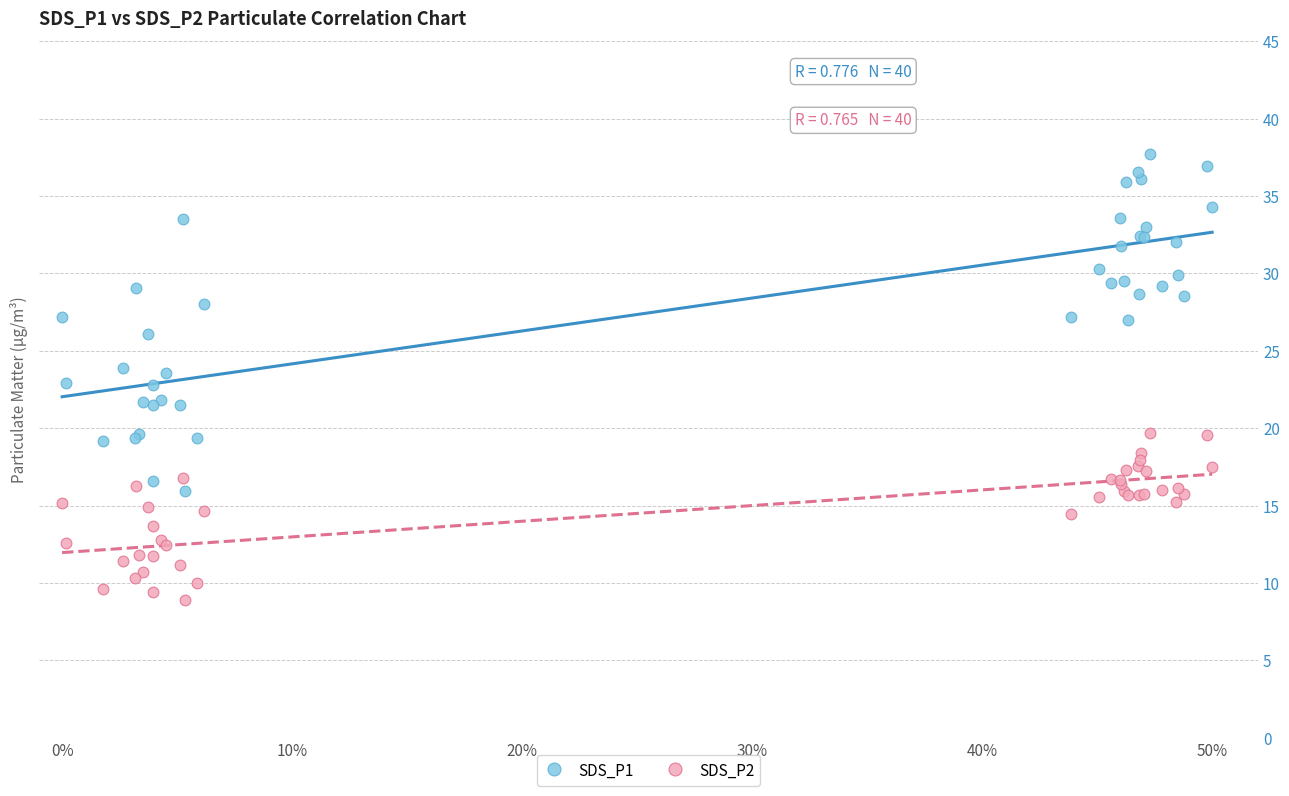

What is the X range (max minus min) for the scatter plot?

0.5